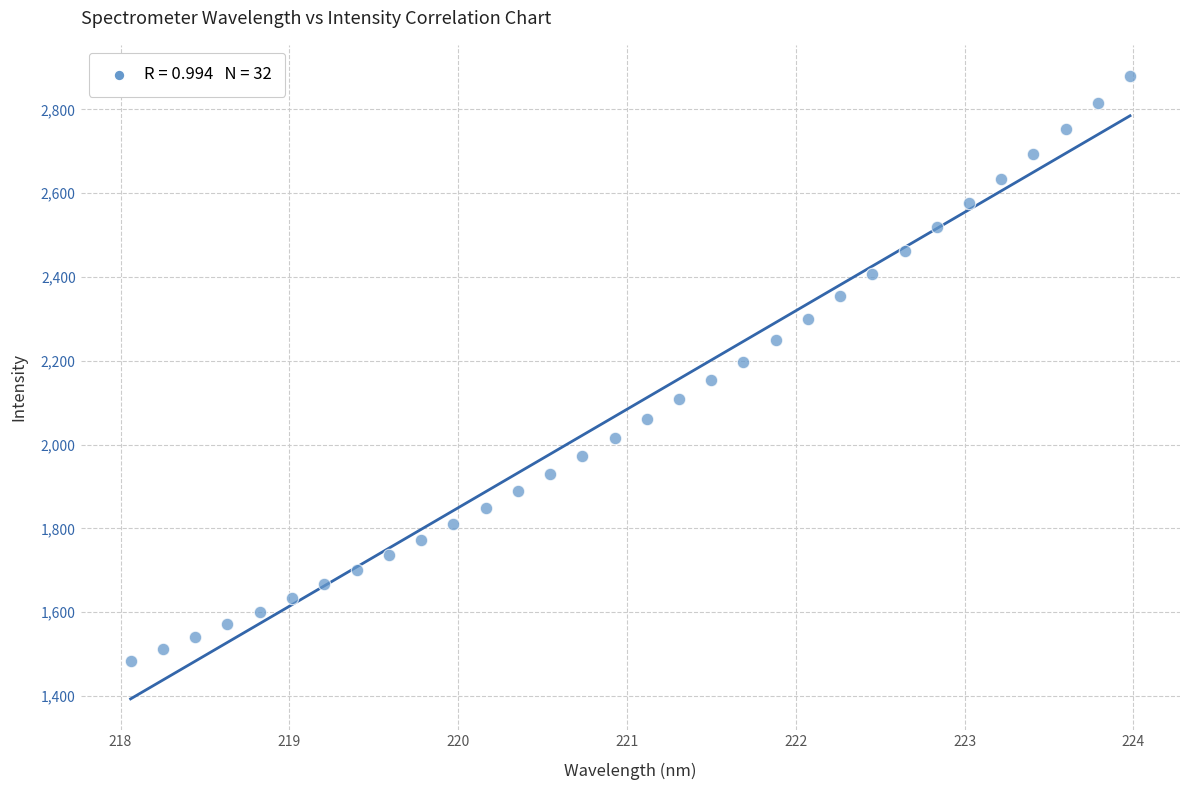

What is the range of X values (max minus min)?

5.9